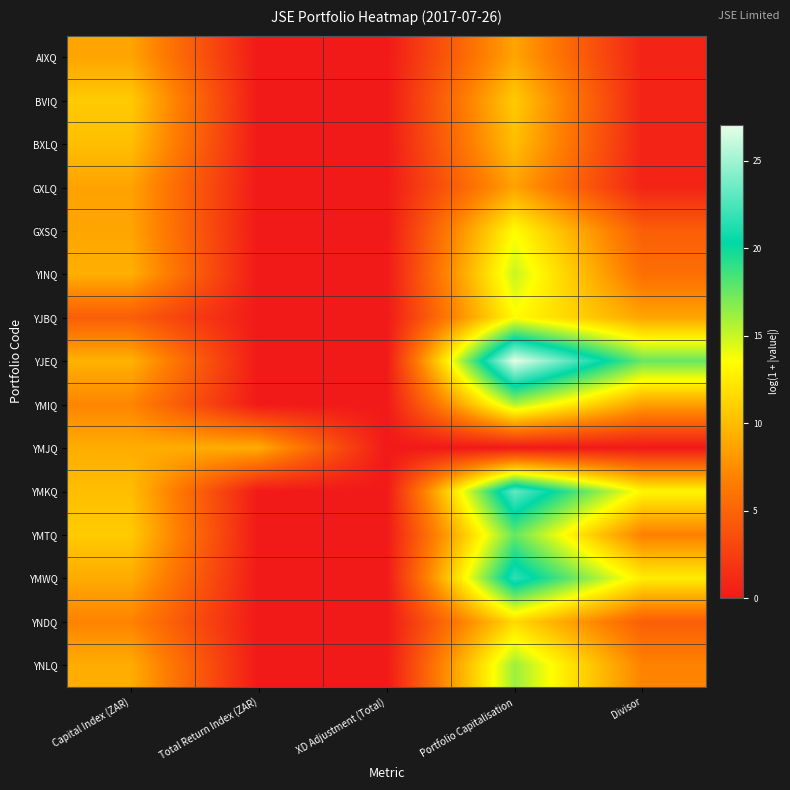

At how many categories does at least one series exceed 26?

1